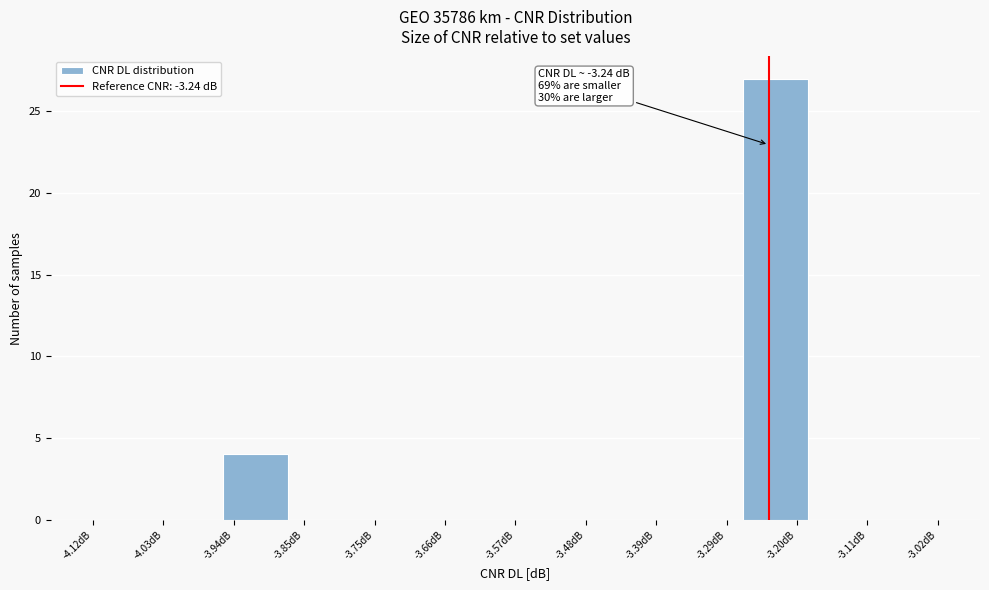

Over which range of the x-axis is the bar tallest?

-3.27 to -3.19